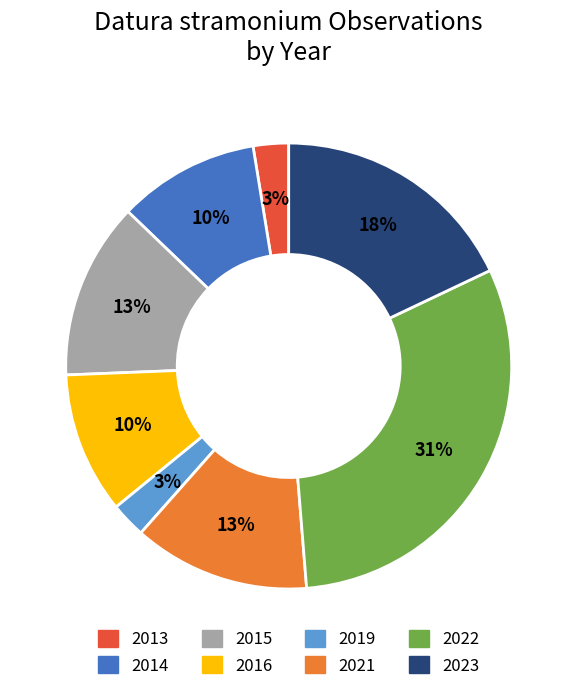

What percentage is the 2016 slice, to the nearest percent?

10%